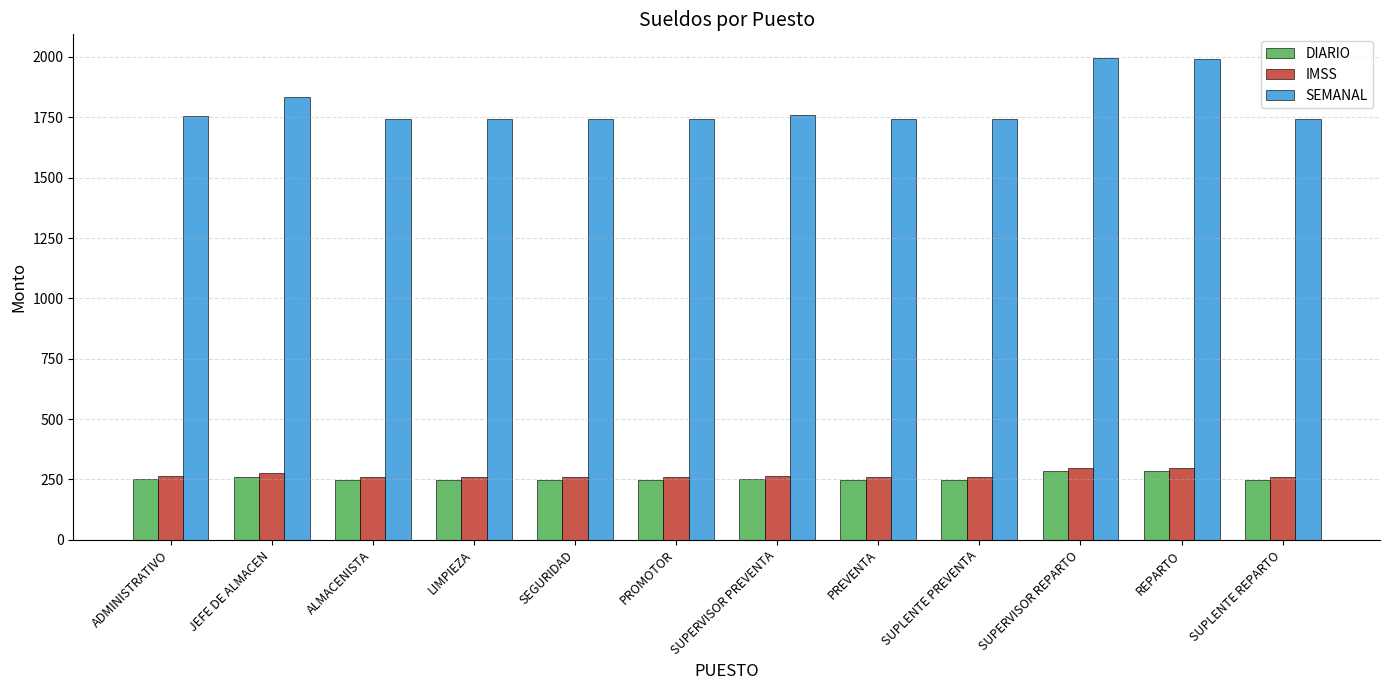

Which series has the largest range (max minus min)?

SEMANAL